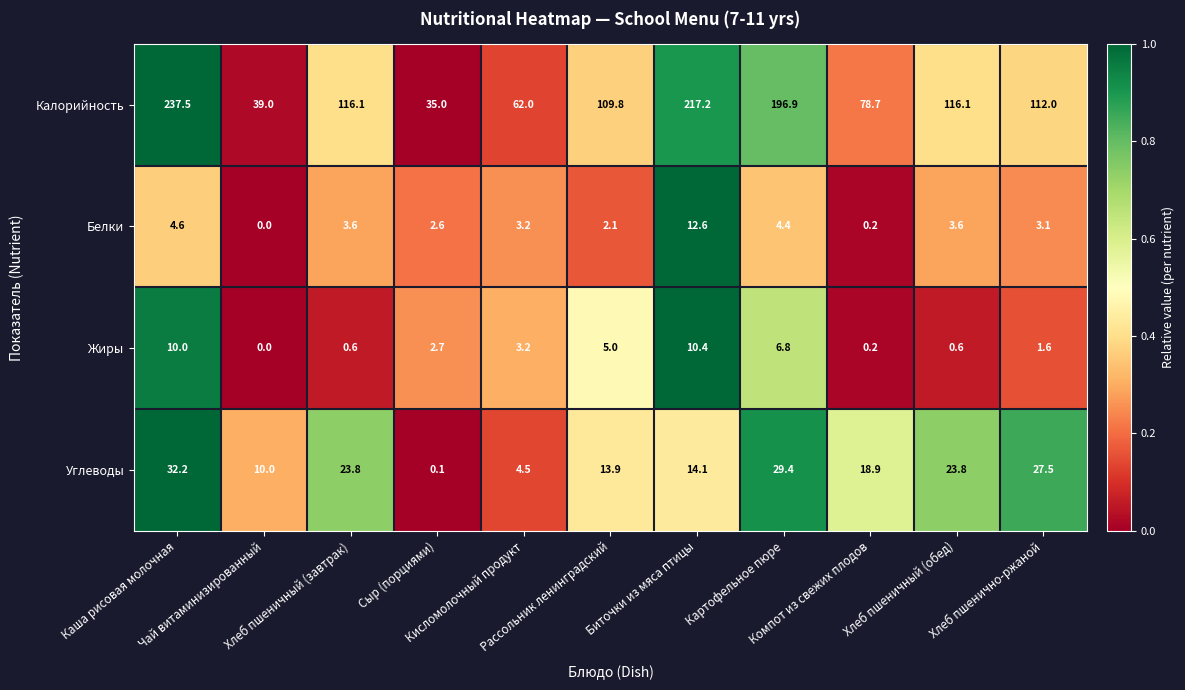

What is the average value of the Калорийность series?

120.0